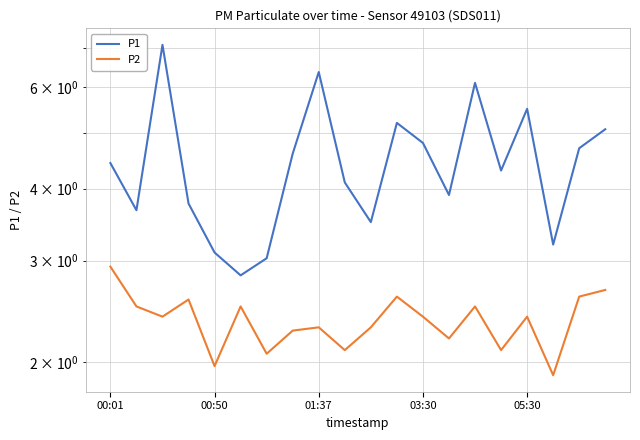

Which series changed the most between 01:37 and 03:30?

P1